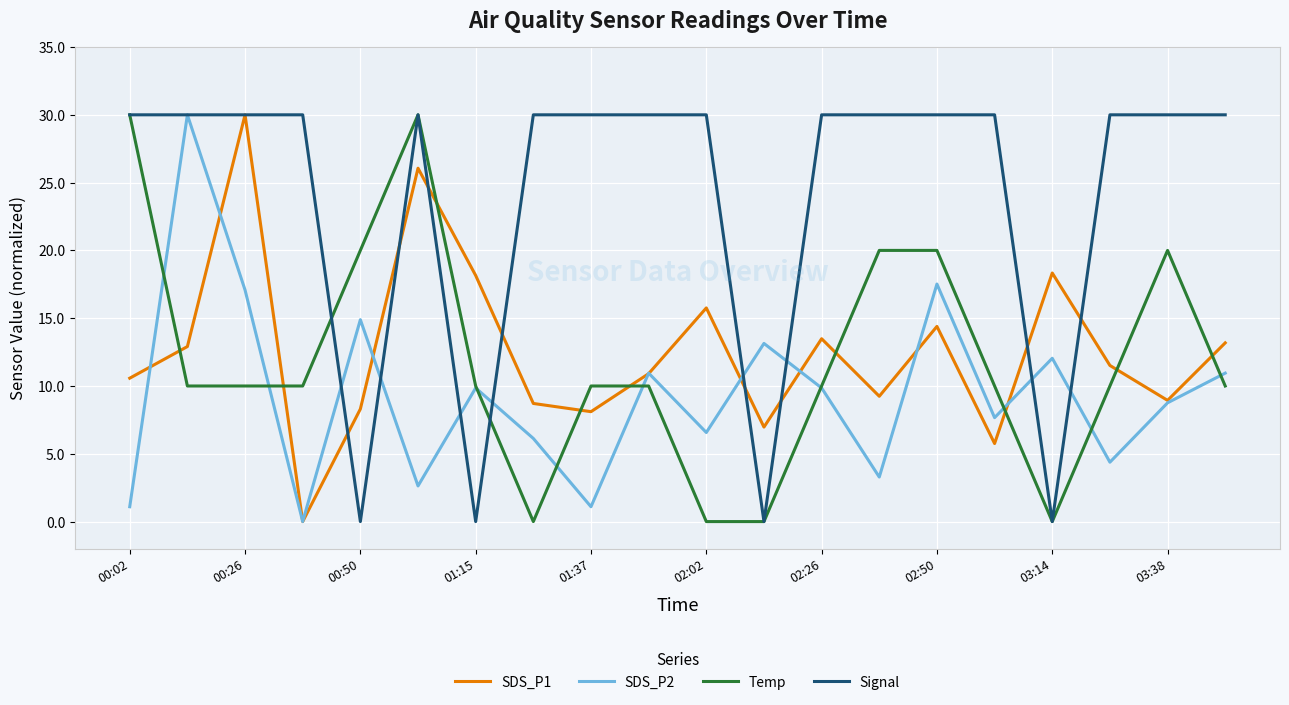

Which series has the largest total across all categories?

Signal